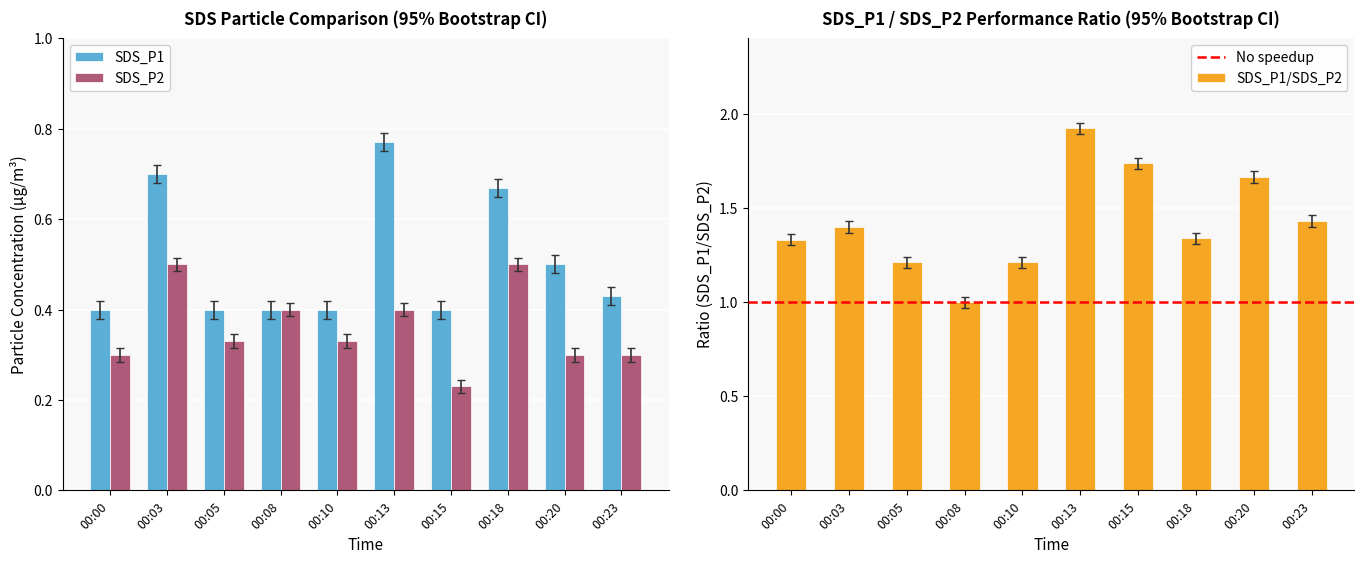

What is the lowest value of the SDS_P2 series?

0.2